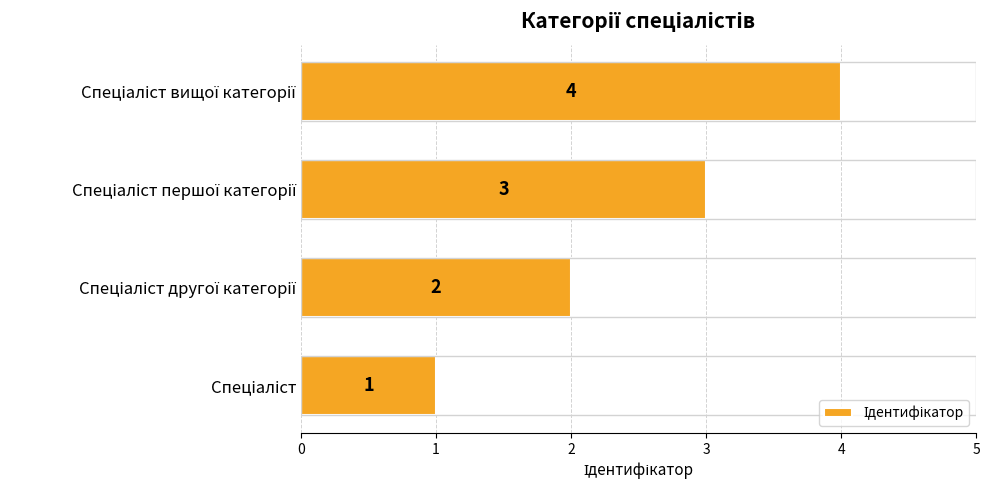

What is the sum of all values?

10